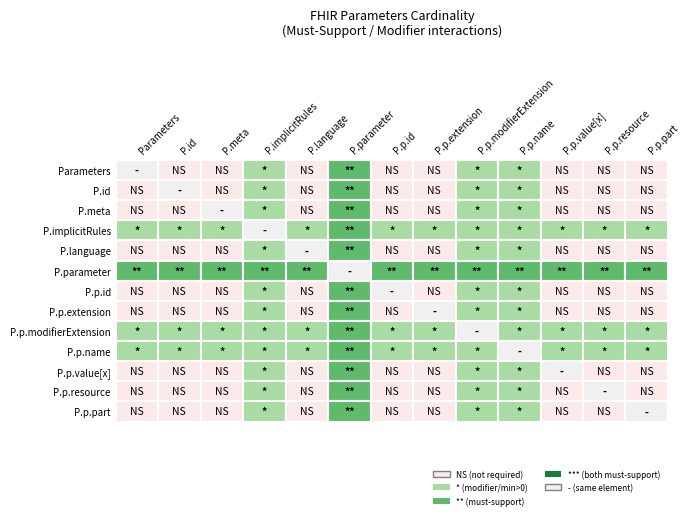

What is the sum of all must_support values?

1